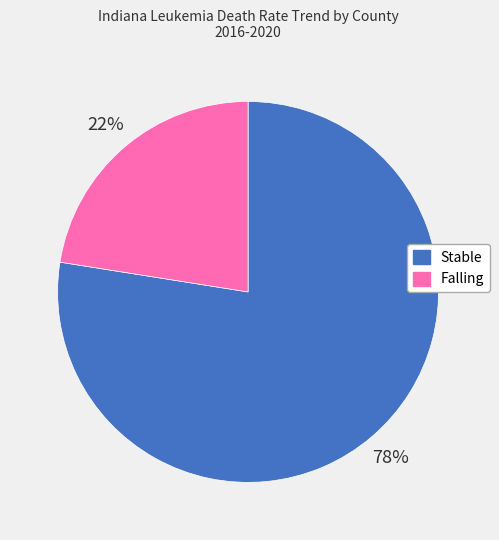

Which slice is the largest?

Stable